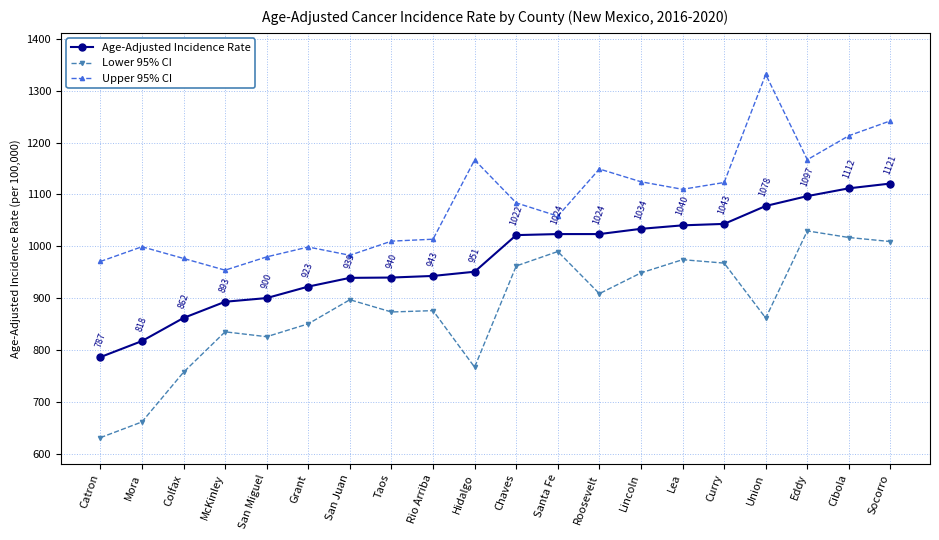

What is the sum of the Upper 95% CI values at Union and Chaves?

2414.9